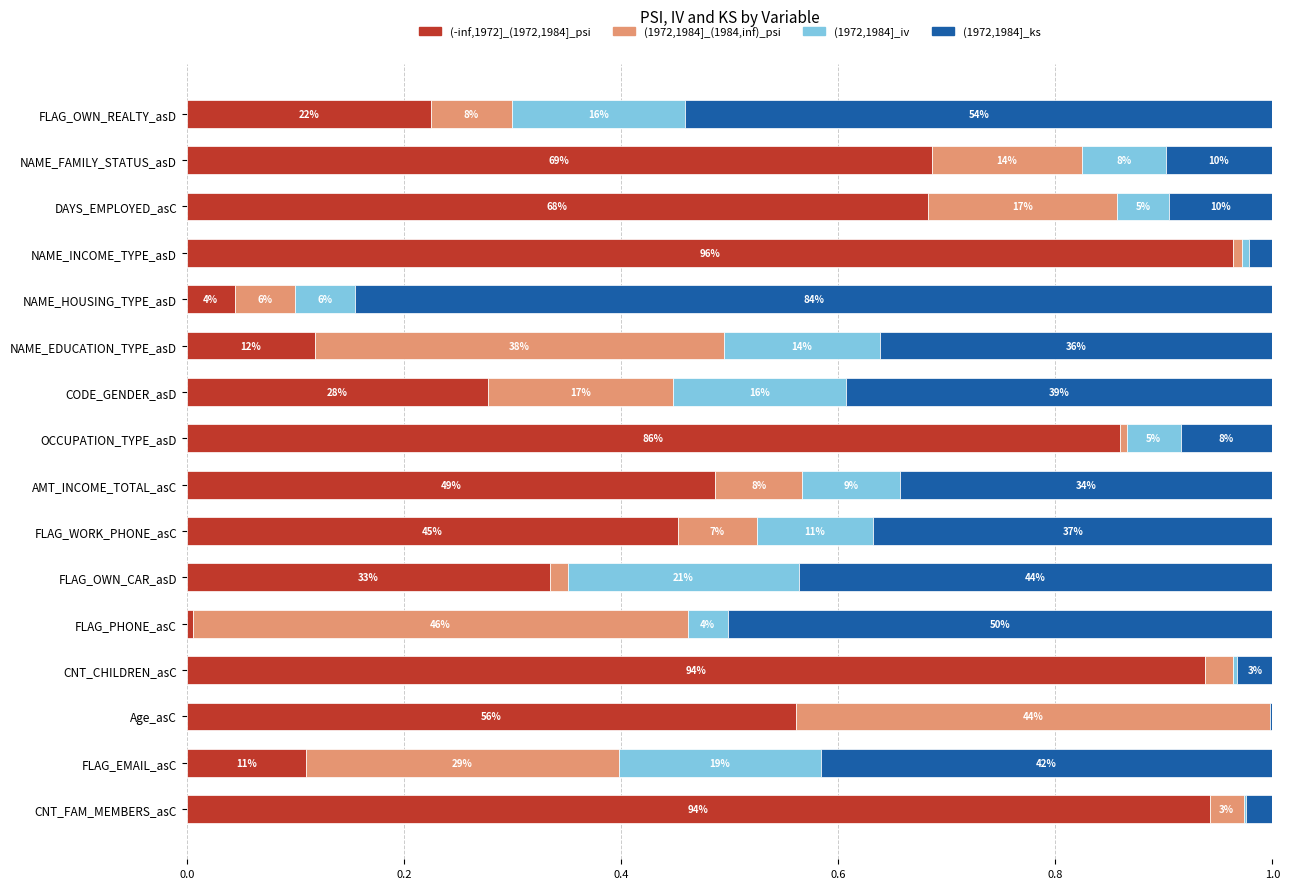

At how many categories does at least one series exceed 0?

16